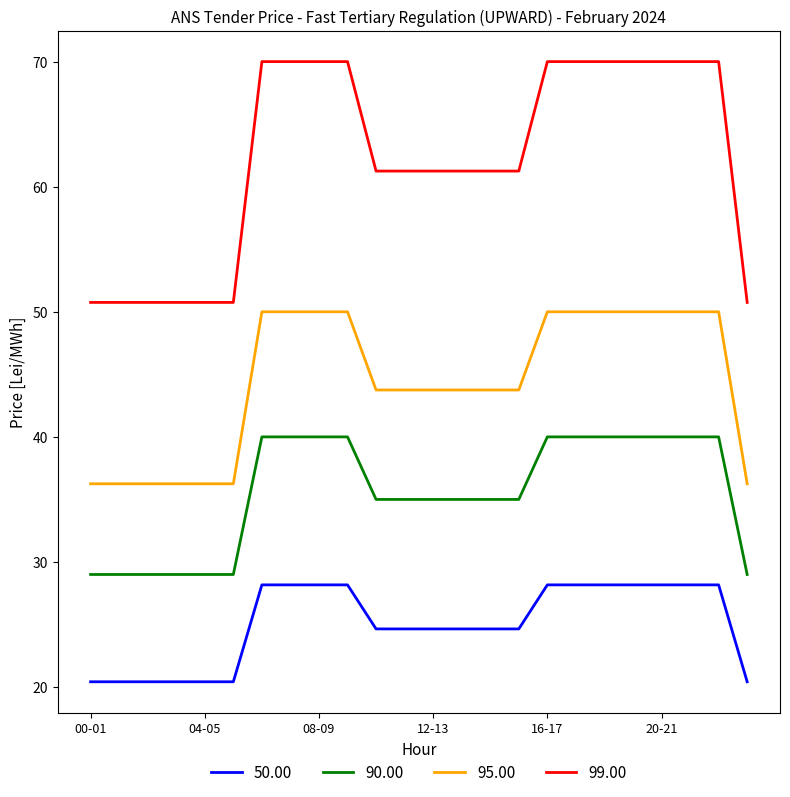

What are all the series names shown in the legend?

50.00, 90.00, 95.00, 99.00